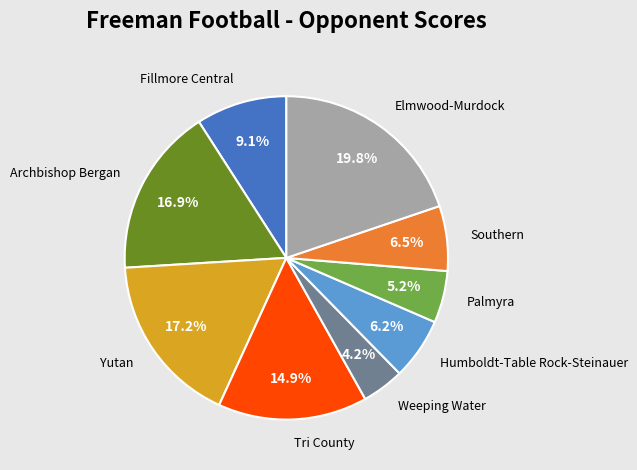

Which slice is the largest?

Elmwood-Murdock